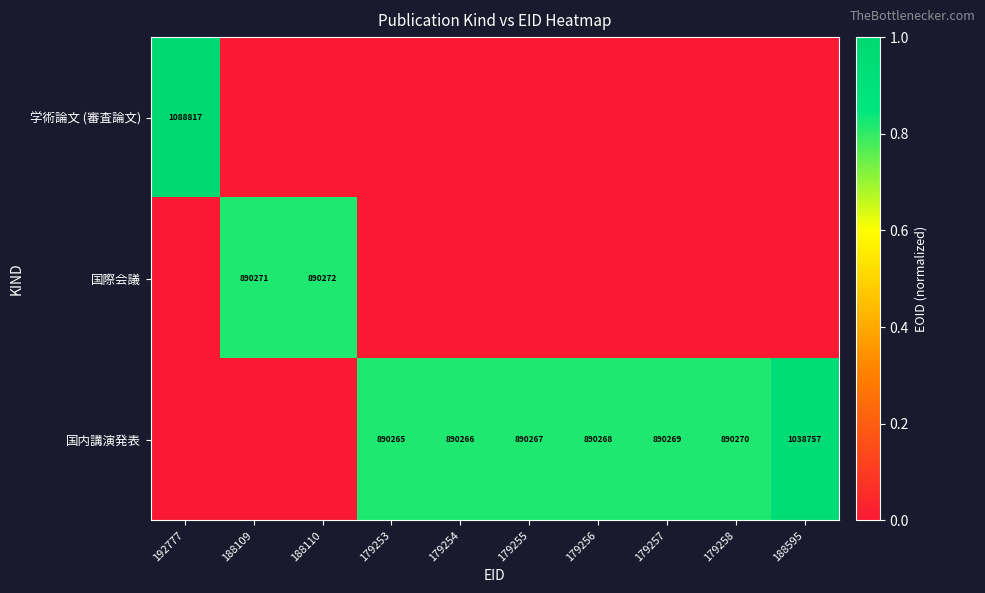

At how many categories does at least one series exceed 0?

10